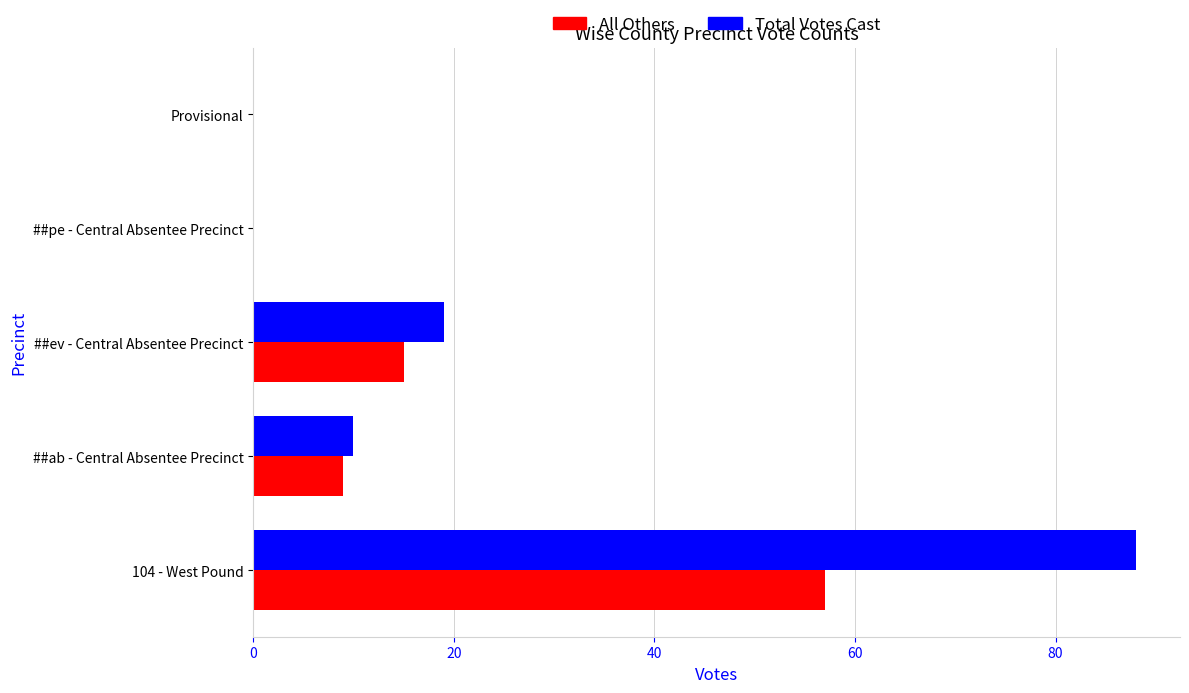

Which series has the largest total across all categories?

Total Votes Cast